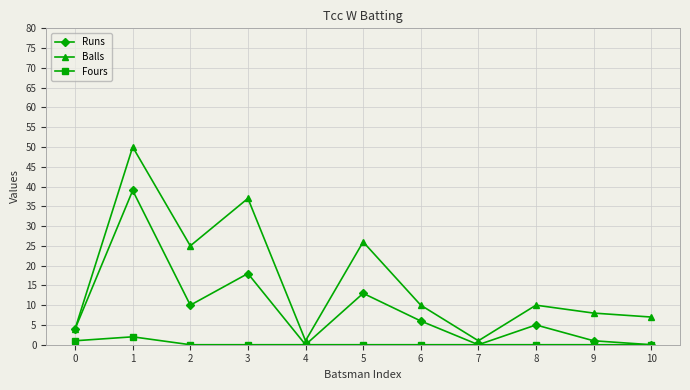

The Runs series shows 0 at 10. True or false?

True